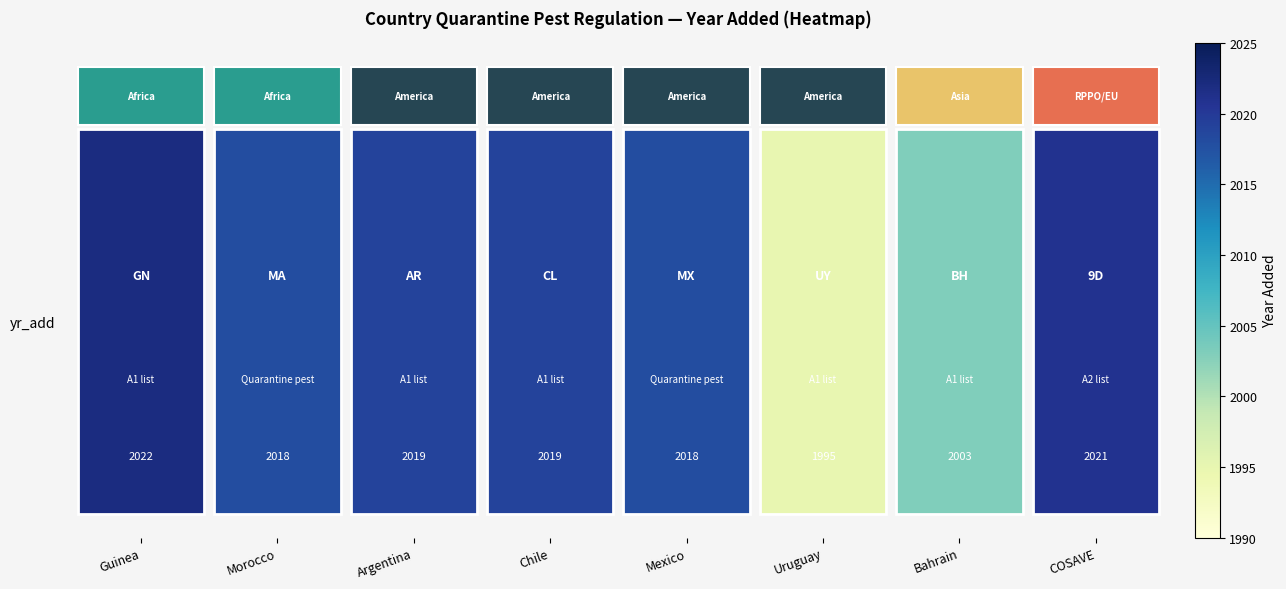

Reading left to right, what are all the values shown in this chart?

2022	2018	2019	2019	2018	1995	2003	2021